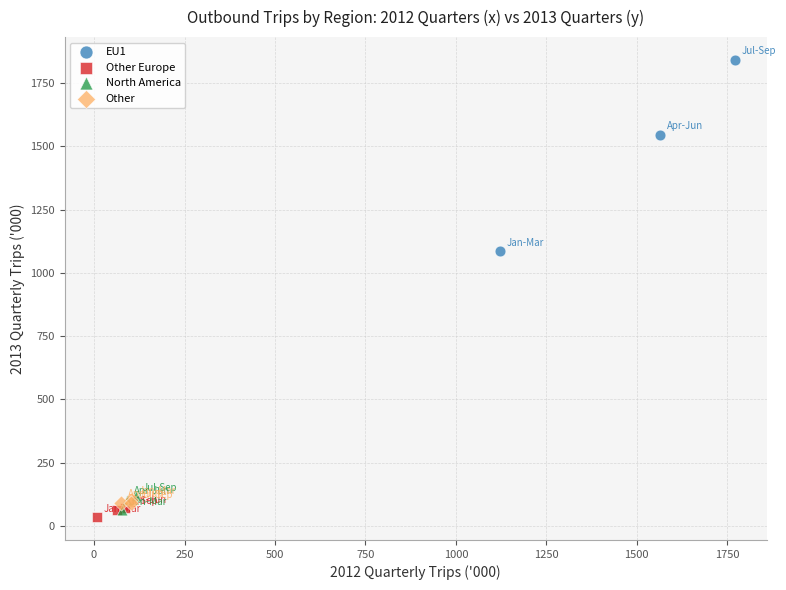

Which series reaches the minimum Y coordinate?

Other Europe